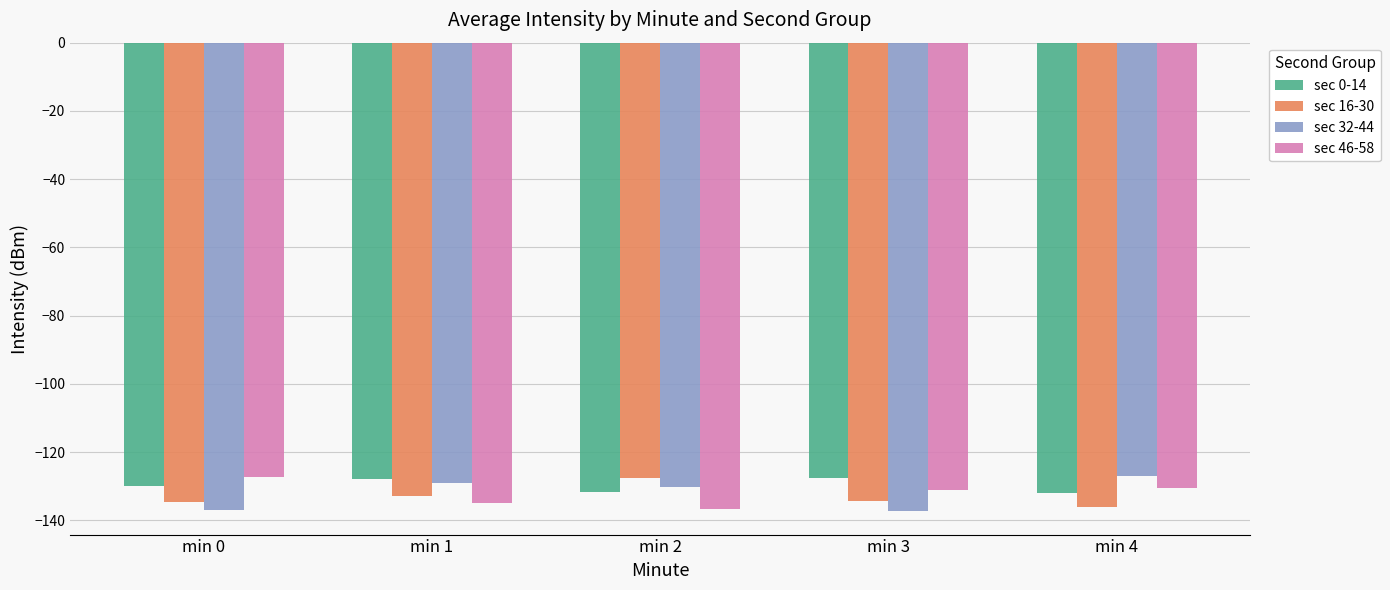

What is the difference between the maximum and second lowest values in the sec 16-30 series?

6.8